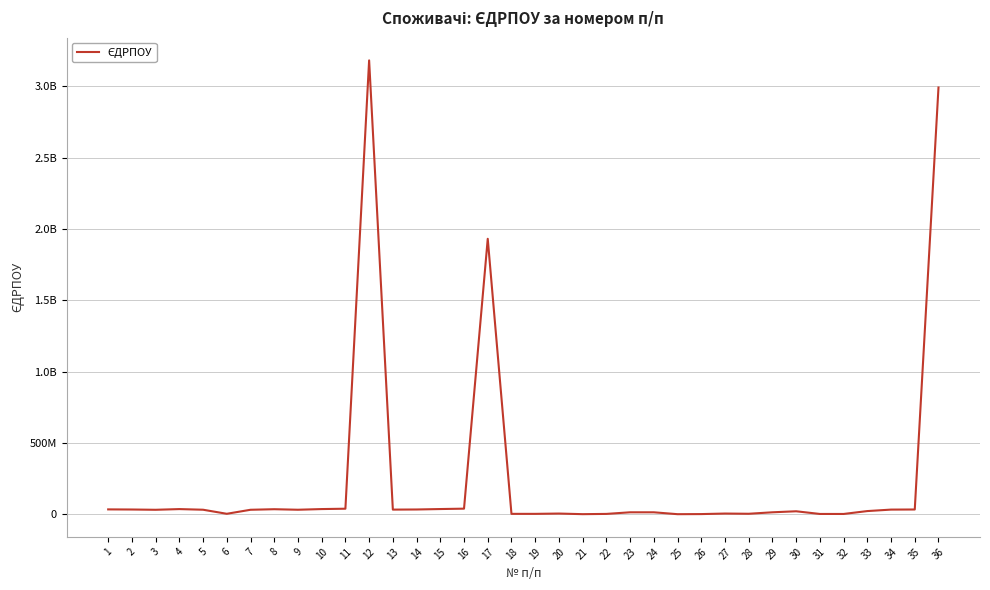

Is this an area chart (filled region under the line)?

No